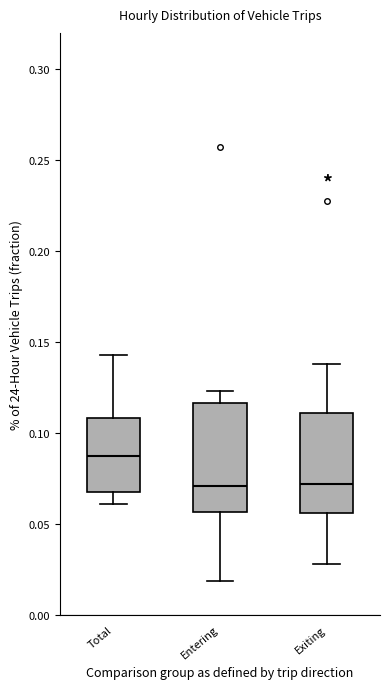

Reading left to right, transcribe this box plot: for each box, give where its median line is, the range the box spans, and where its two whiskers end, as read against the y-axis. The values are not printed on the chart, so give them approximately, as read against the axis.

Total: median 0.085, box 0.070 to 0.110, whiskers 0.060 to 0.145
Entering: median 0.070, box 0.055 to 0.115, whiskers 0.020 to 0.125
Exiting: median 0.070, box 0.055 to 0.110, whiskers 0.030 to 0.140